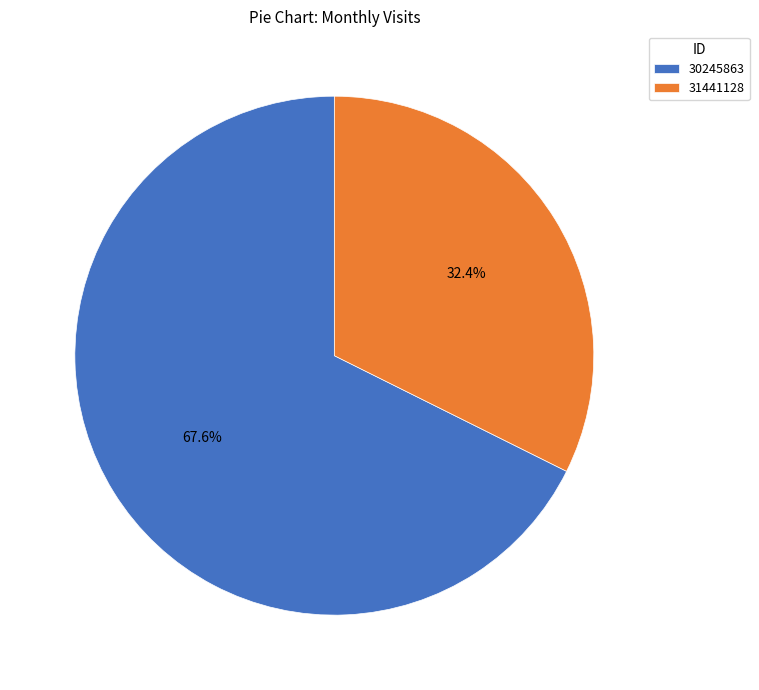

What is the smallest slice in the pie chart?

31441128